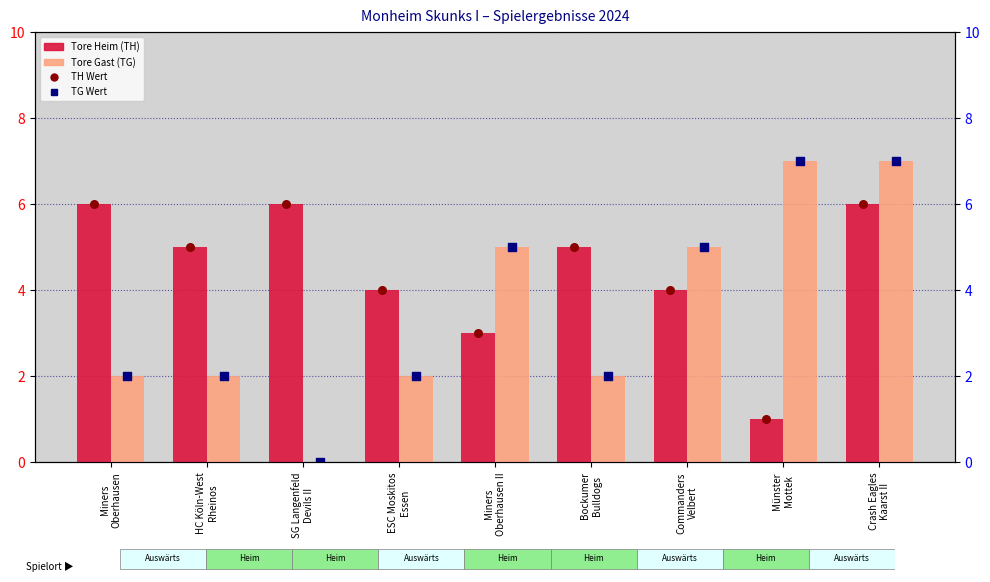

Is the value of TG Wert at Commanders
Velbert greater than the value of Tore Heim (TH) at SG Langenfeld
Devils II?

No